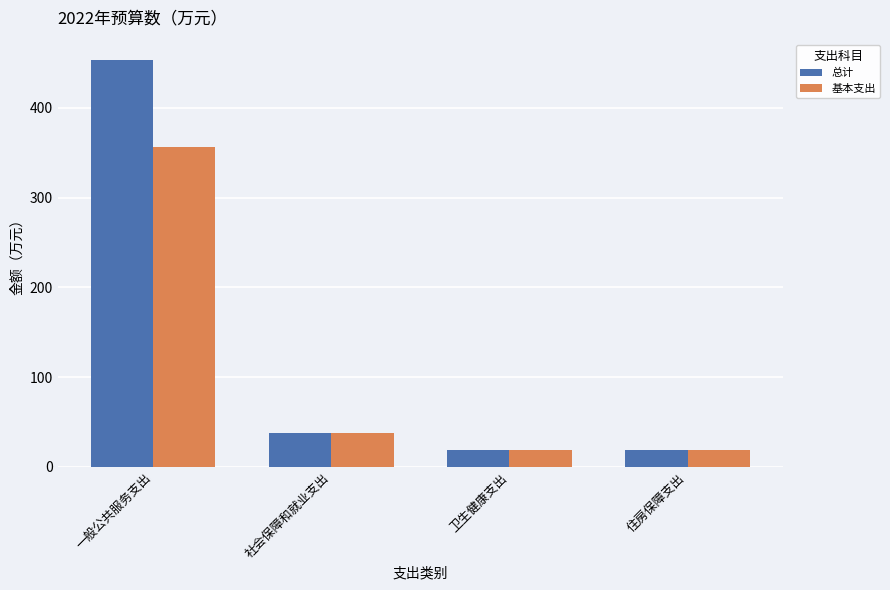

At which category is the sum across all series the highest?

一般公共服务支出